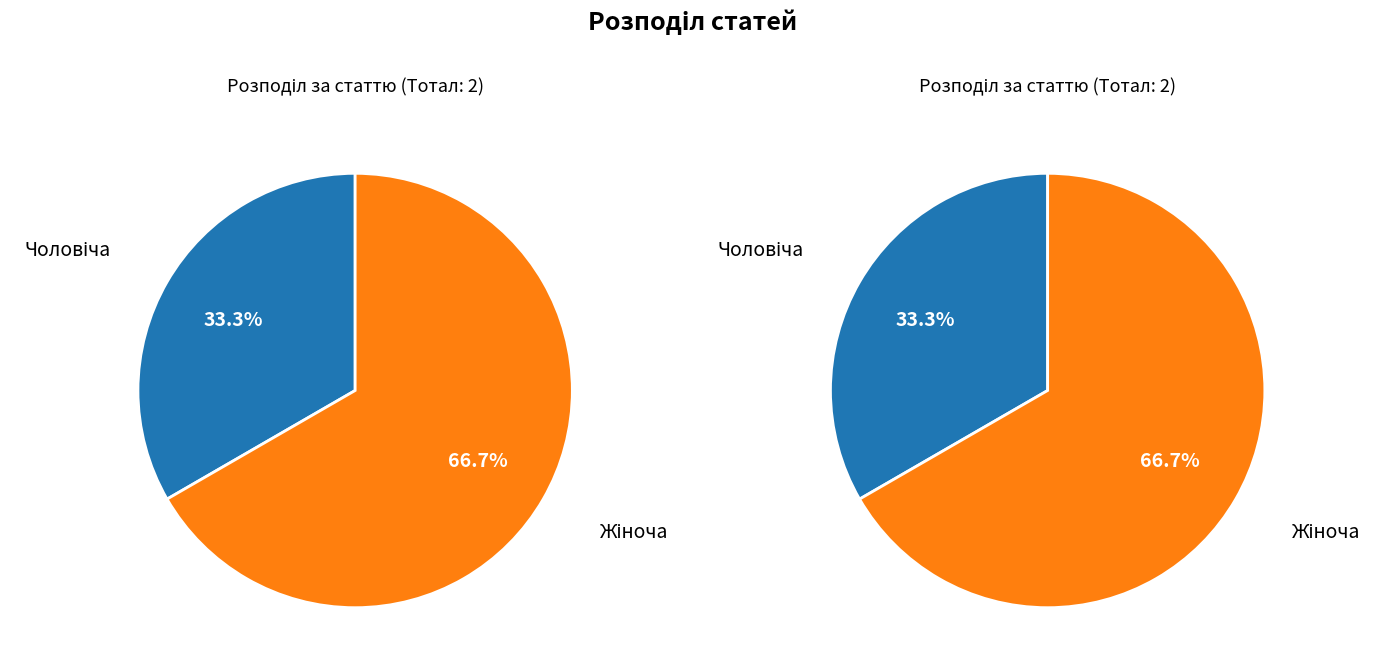

To the nearest percent, what portion does Жіноча represent?

67%